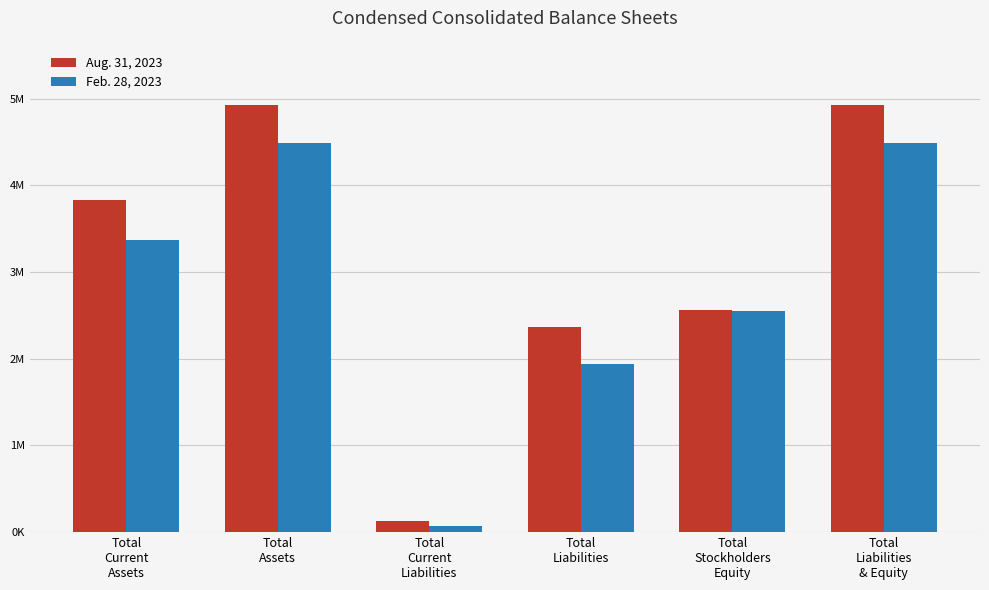

List the series in order of their peak value, highest first.

Aug. 31, 2023, Feb. 28, 2023